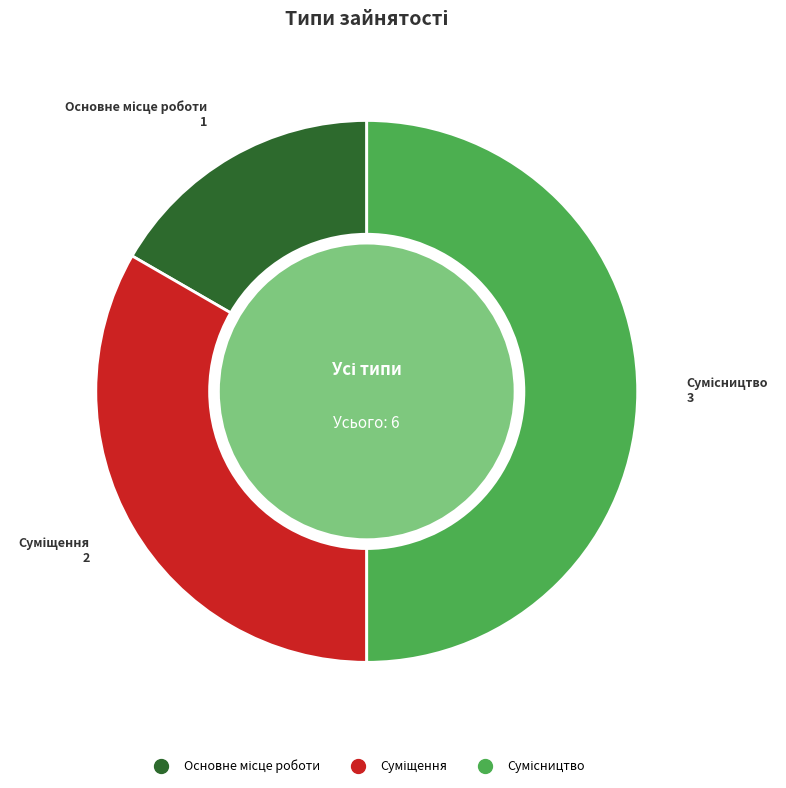

To the nearest percent, what is the difference between the largest and smallest slice percentages?

33%